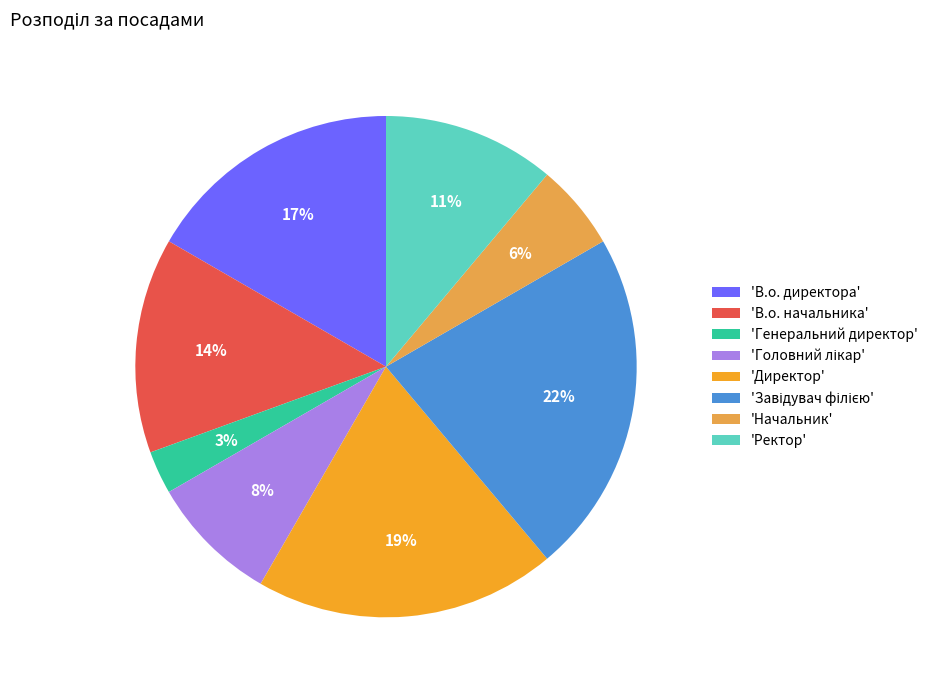

To the nearest percent, what is the average slice percentage?

12%